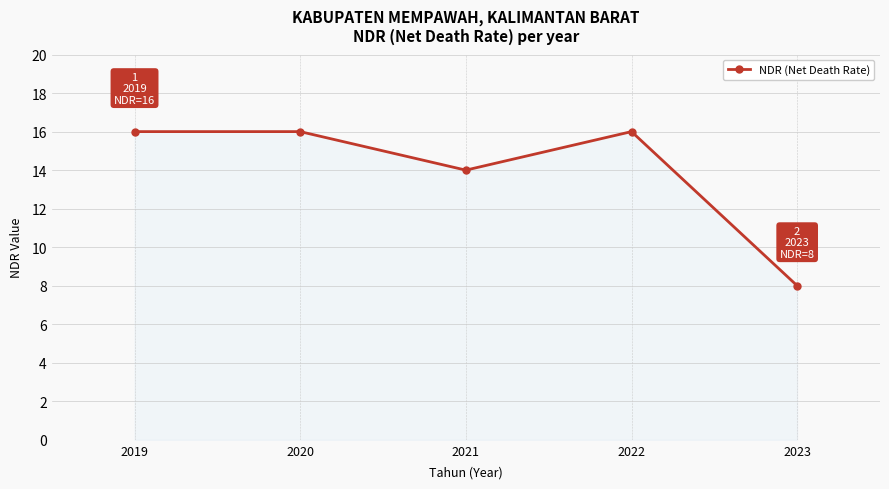

What is the value of the 5th point from the left?

8